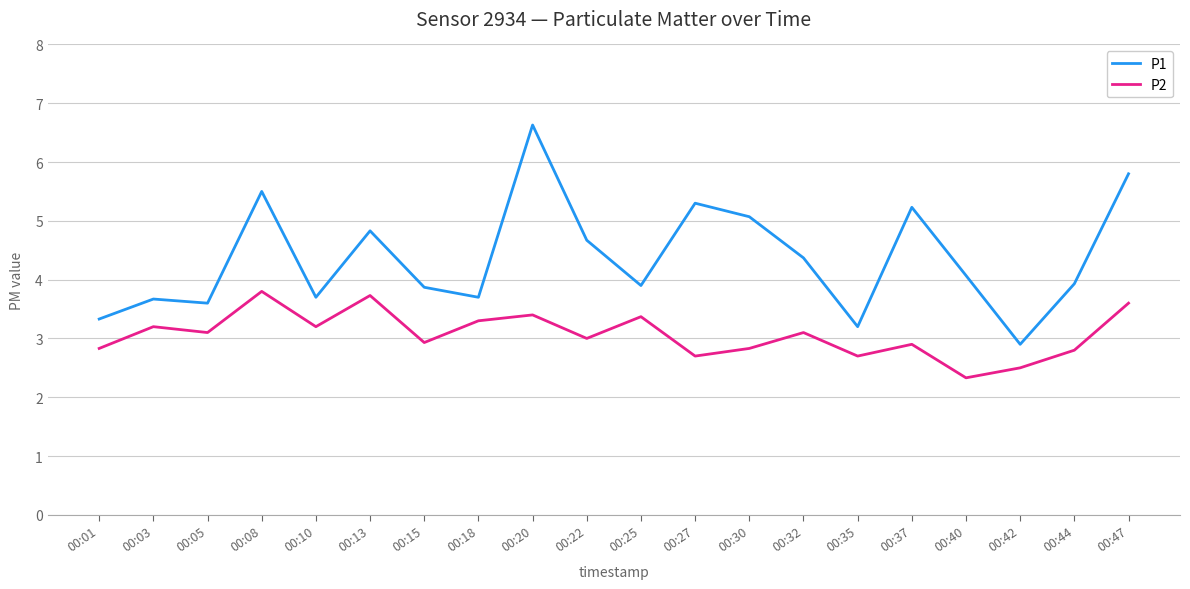

Which series has the widest spread of values?

P1